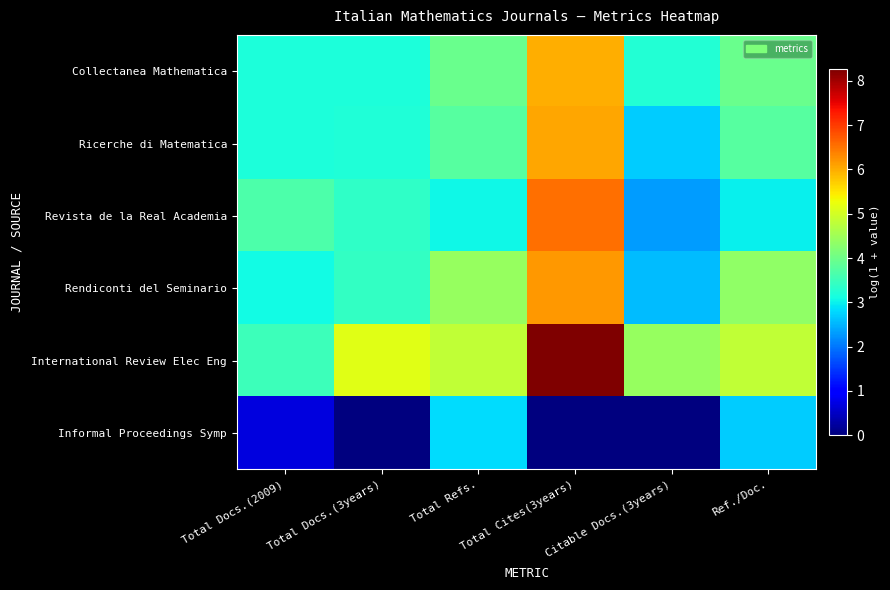

Which label corresponds to the smallest value in the chart?

Total Docs.(3years)